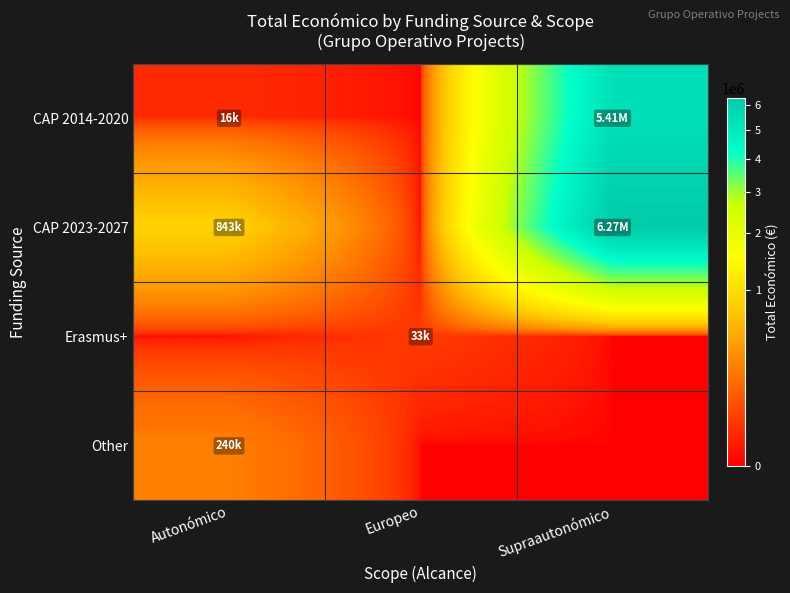

Rank the series by their maximum value, from highest to lowest.

CAP 2023-2027, CAP 2014-2020, Other, Erasmus+